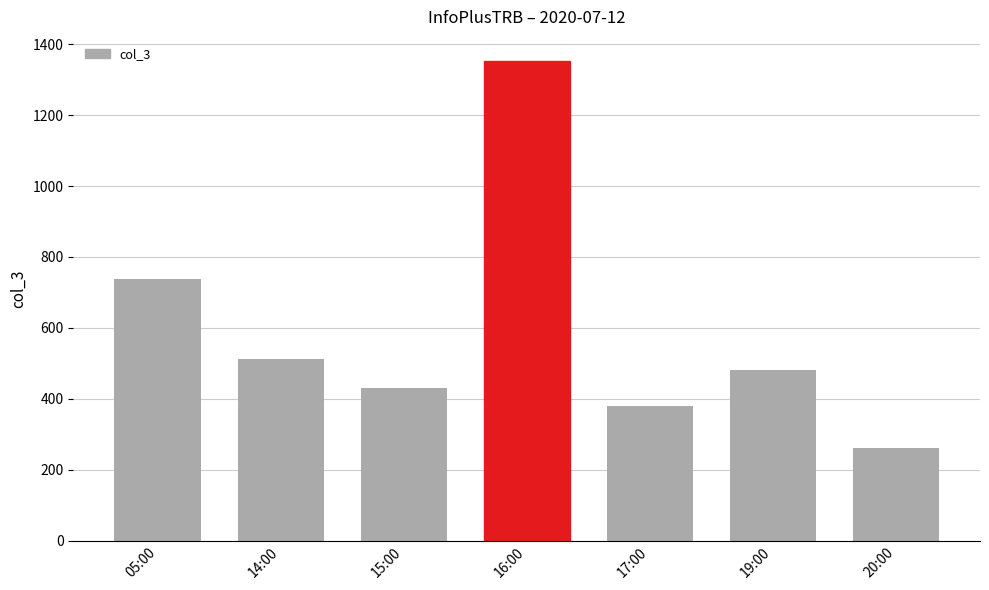

What is the label of the 4th bar from the right?

16:00